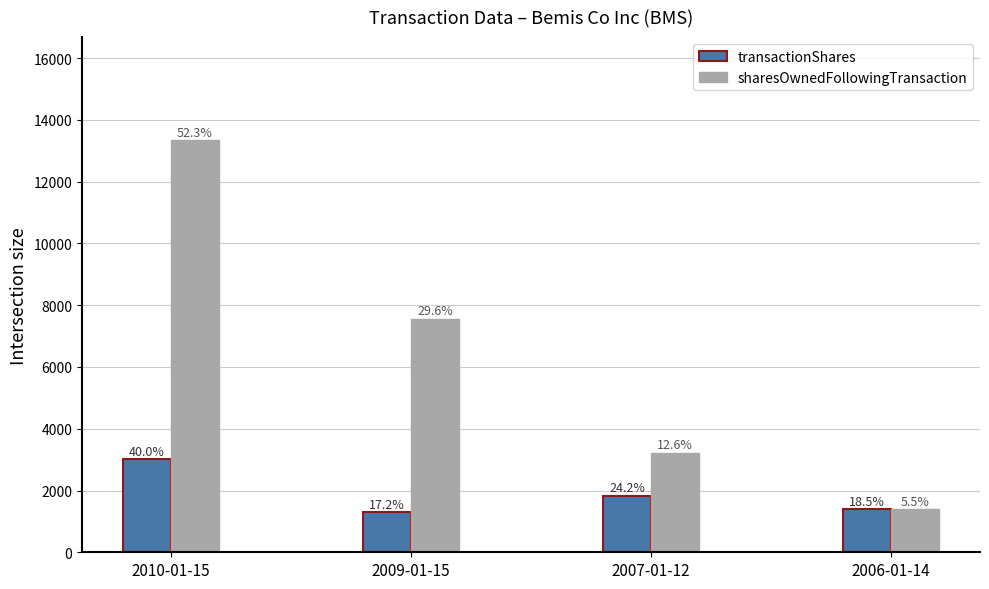

Reading right to left, transcribe all the data shown in this chart.

transactionShares: 2006-01-14=1395	2007-01-12=1826	2009-01-15=1299	2010-01-15=3013
sharesOwnedFollowingTransaction: 2006-01-14=1395	2007-01-12=3221	2009-01-15=7559	2010-01-15=13343